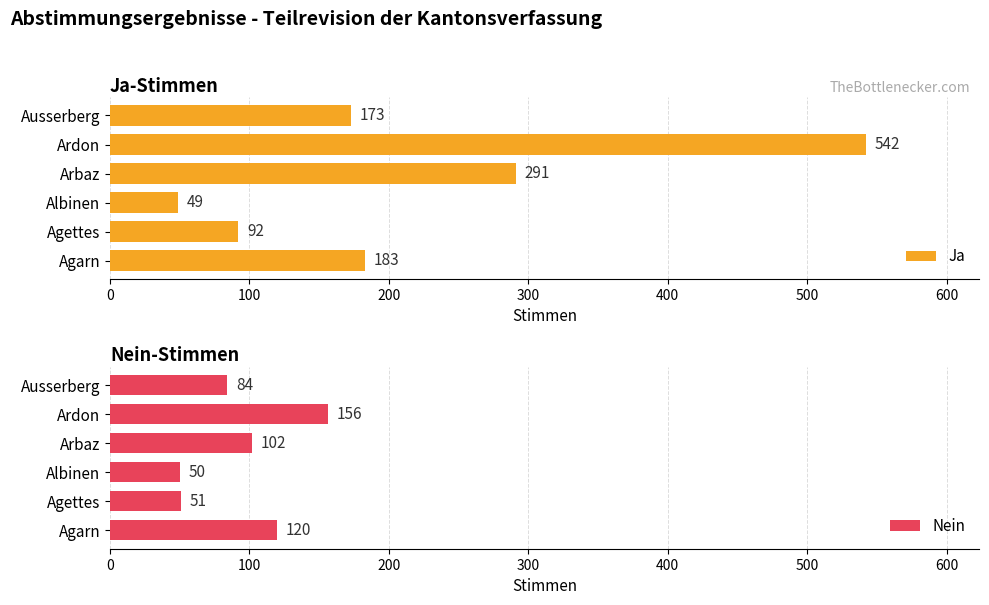

What value does the Nein series have at Agettes?

51